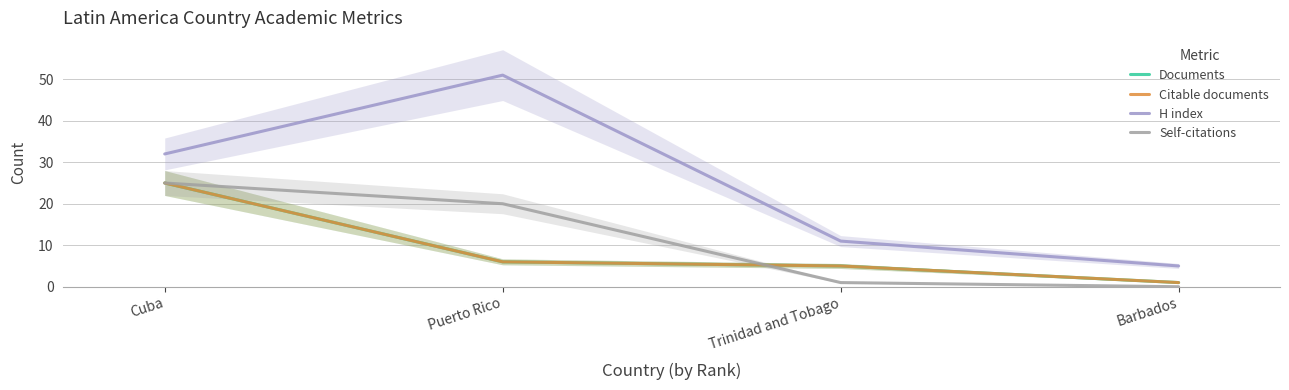

What is the highest value of the Self-citations series?

25